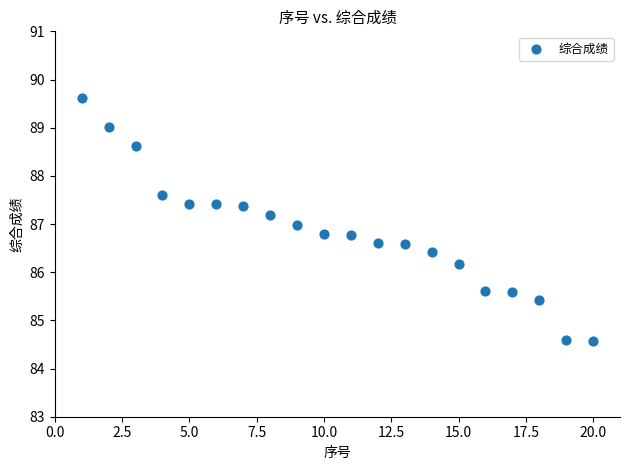

What is the range of Y values (max minus min)?

5.0